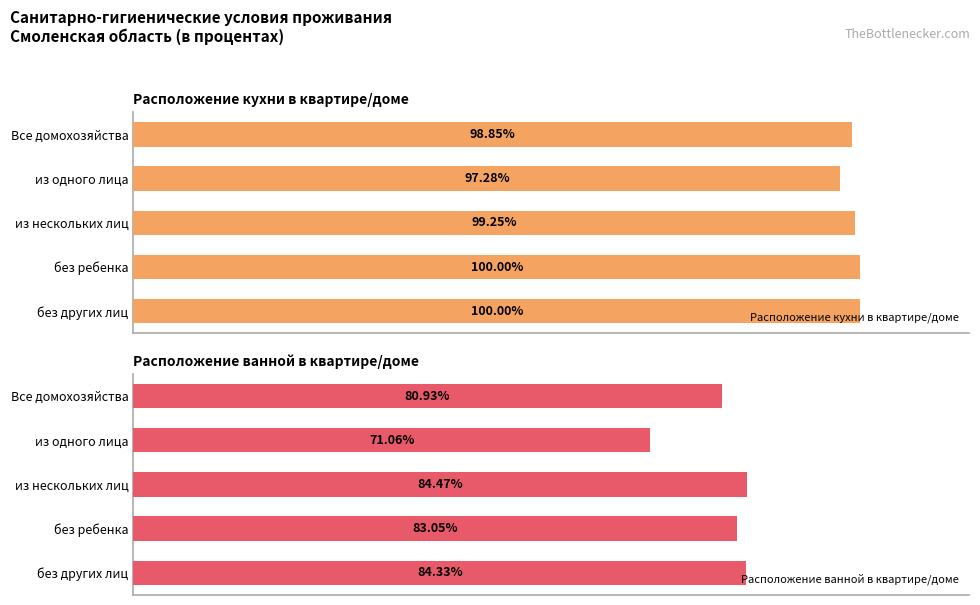

Where is Расположение кухни в квартире/доме nearest to the value 98?

из одного лица